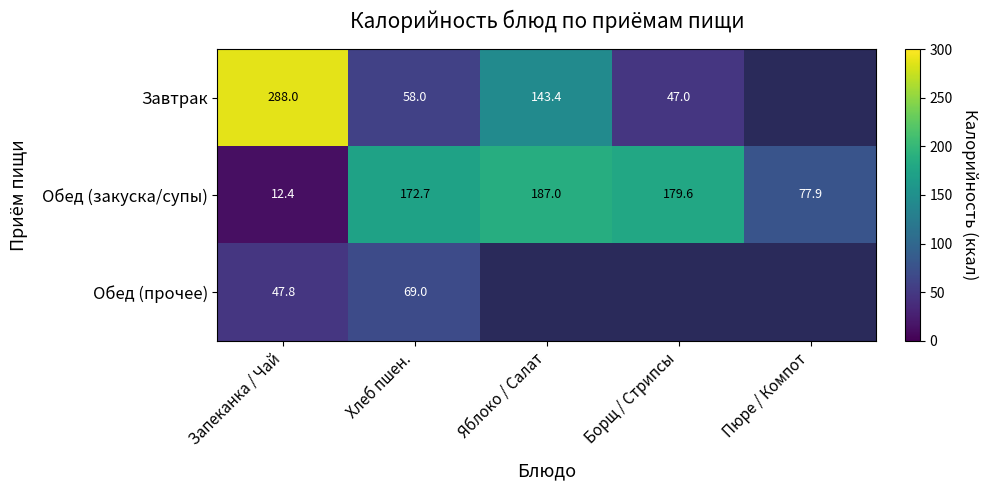

Rank the categories by Обед (закуска/супы) value from lowest to highest.

Запеканка / Чай, Пюре / Компот, Хлеб пшен., Борщ / Стрипсы, Яблоко / Салат